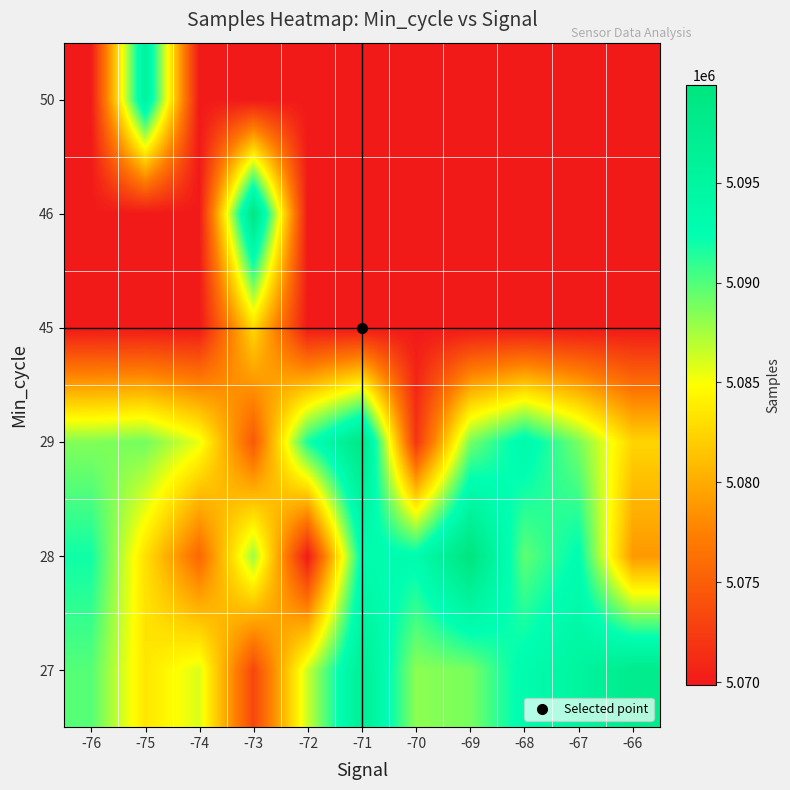

At how many categories does at least one series exceed 5071120?

11